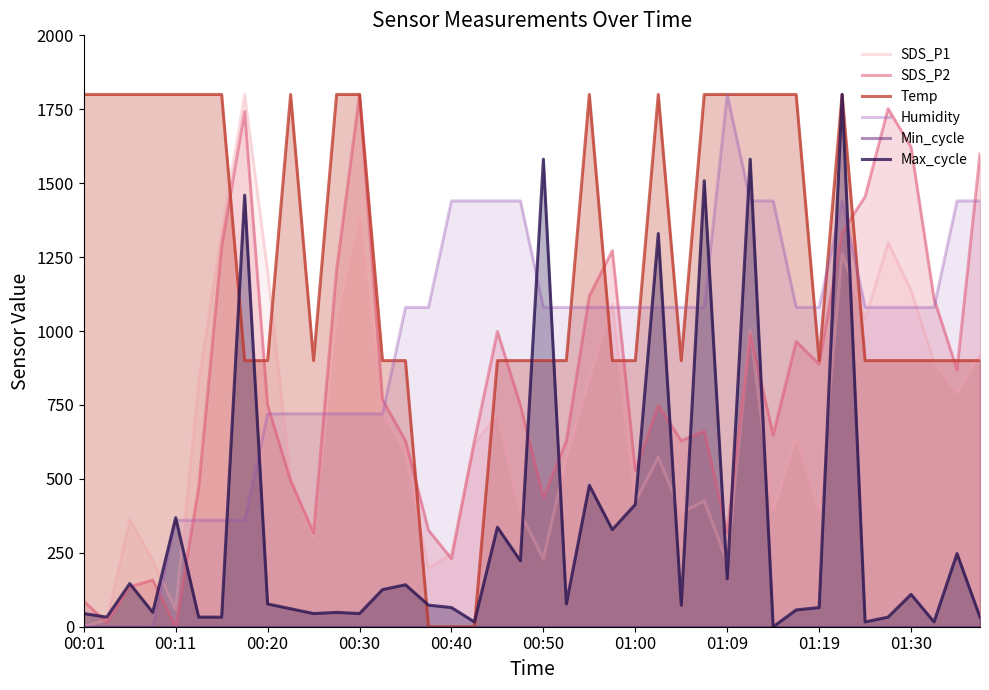

The value of Max_cycle at 01:00 is 413.5. True or false?

True